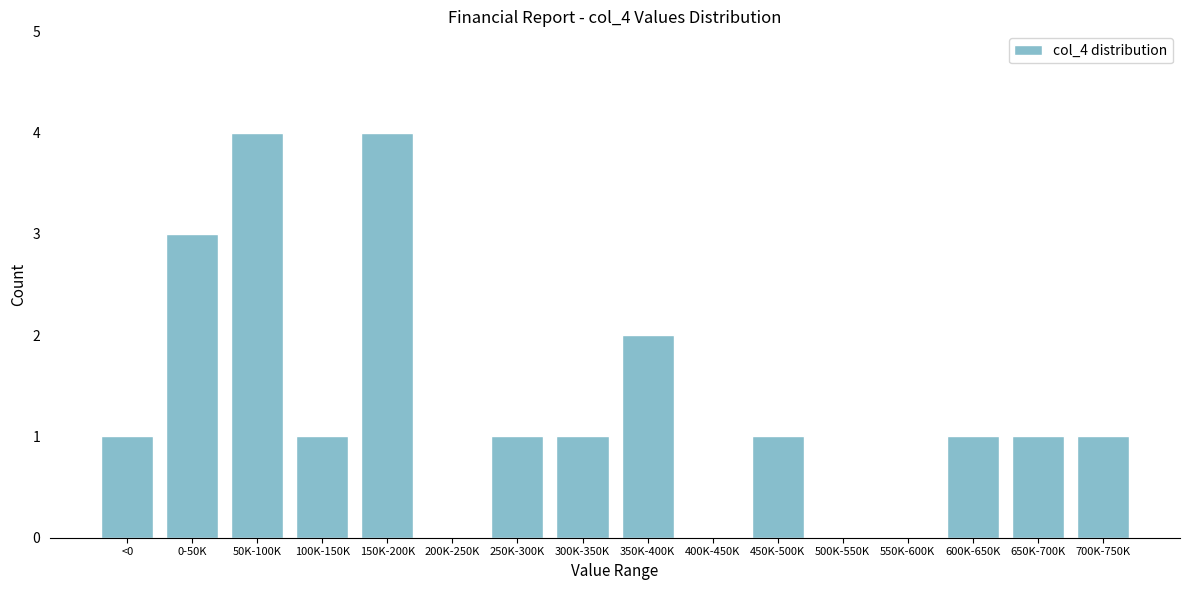

Reading left to right, what are all the values shown in this chart?

<0=1	0-50K=3	50K-100K=4	100K-150K=1	150K-200K=4	200K-250K=0	250K-300K=1	300K-350K=1	350K-400K=2	400K-450K=0	450K-500K=1	500K-550K=0	550K-600K=0	600K-650K=1	650K-700K=1	700K-750K=1